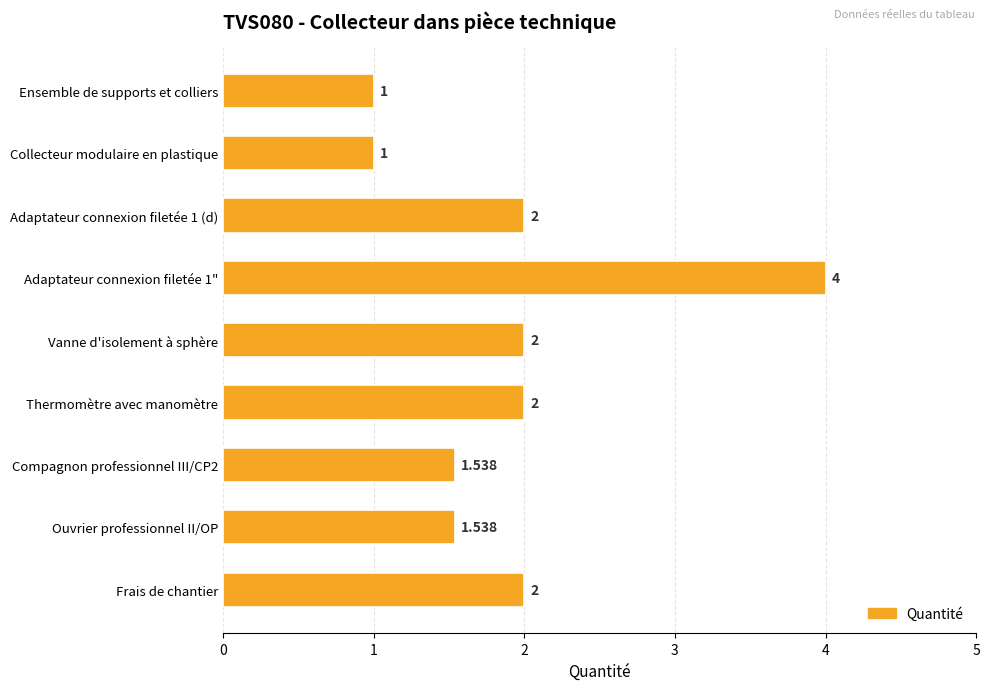

How many values are between 1 and 2?

8